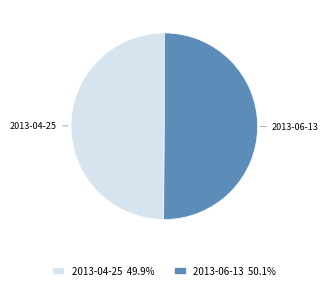

Approximately how many times larger is the value at 2013-04-25 compared to 2013-06-13?

1.0